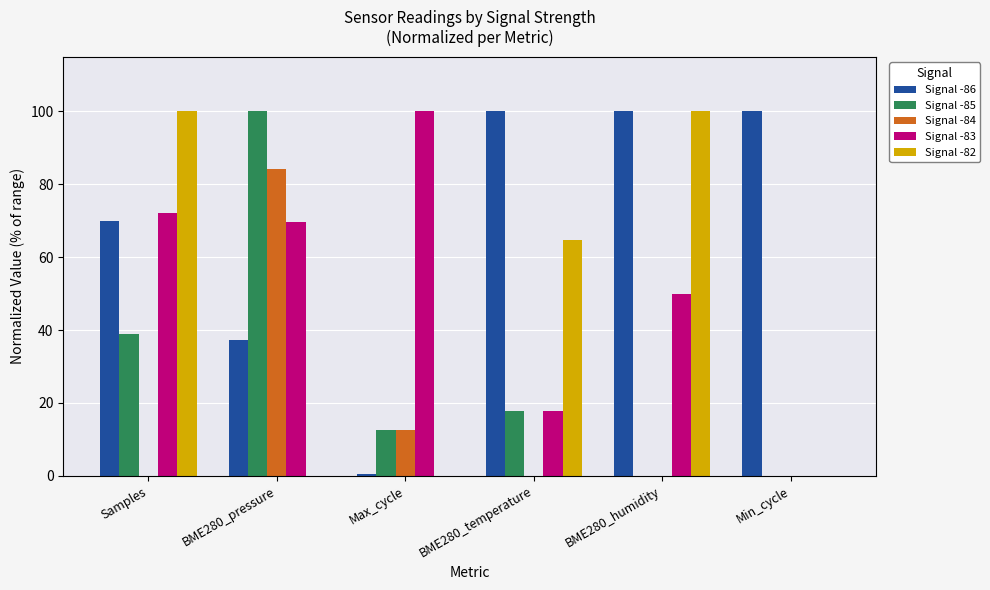

Are the bars grouped side by side (vs. stacked)?

Yes